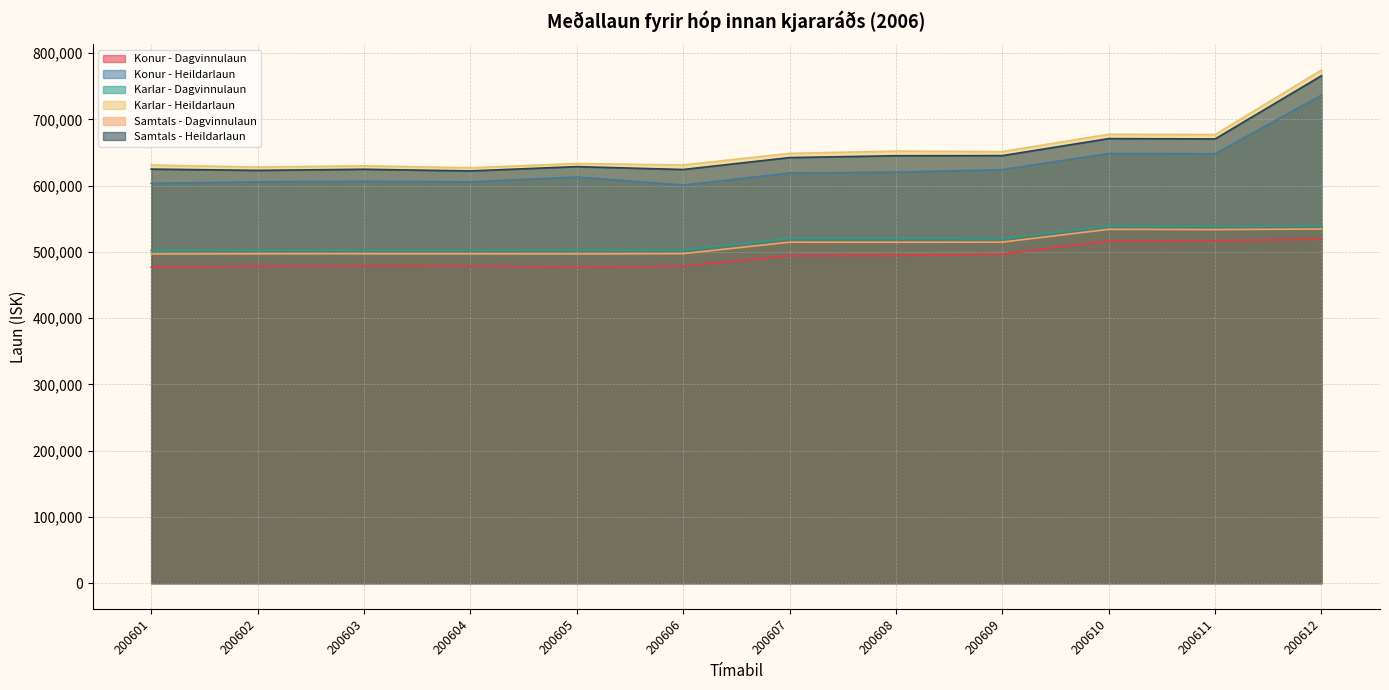

What is the value of the Karlar - Dagvinnulaun point at the 2nd from the left?

502511.6